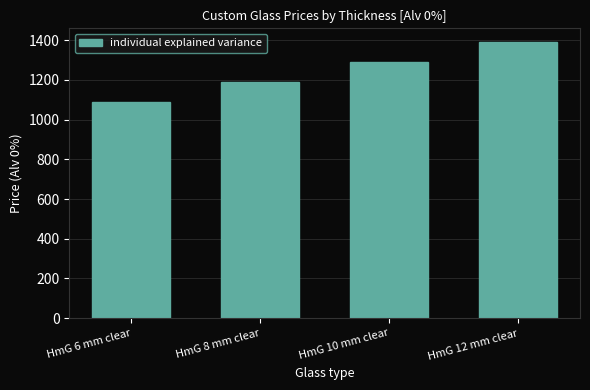

What is the sum of the values at HmG 6 mm clear and HmG 10 mm clear?

2380